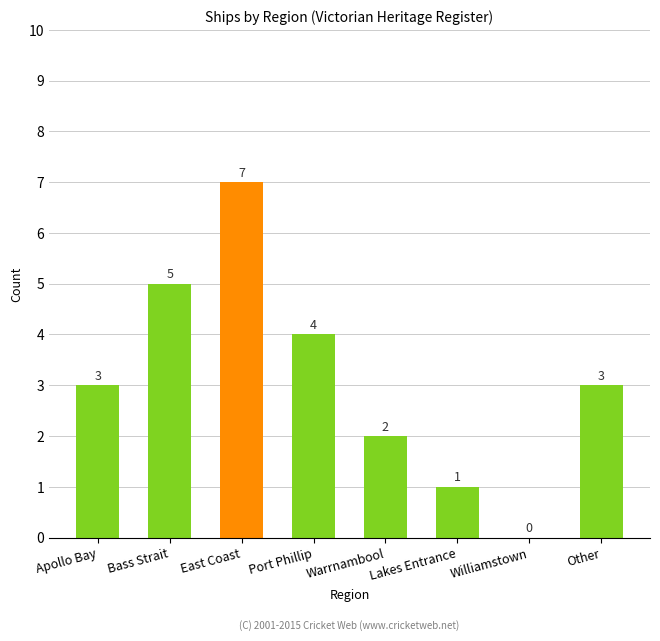

What is the ratio of the value at Port Phillip to the value at Bass Strait?

0.8